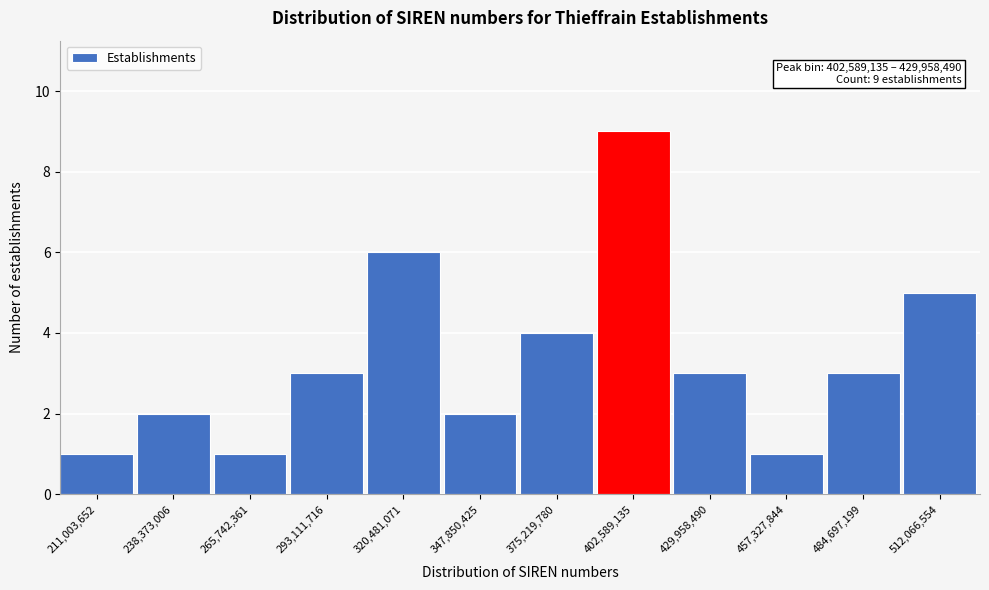

Reading left to right, extract all data points from this chart.

1	2	1	3	6	2	4	9	3	1	3	5